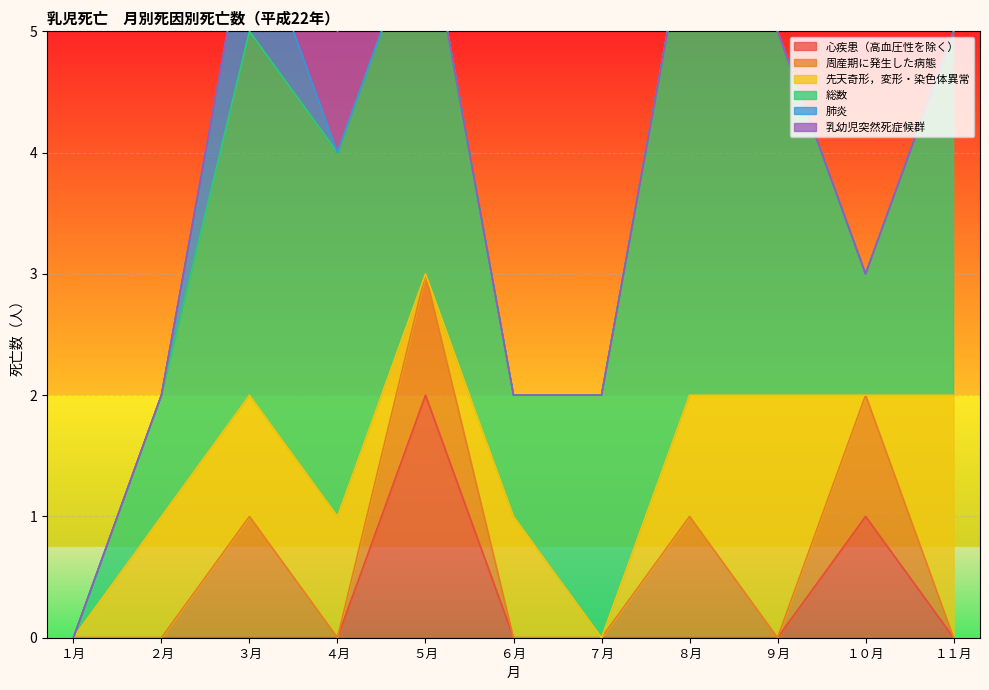

What is the average value of the 先天奇形，変形・染色体異常 series?

1